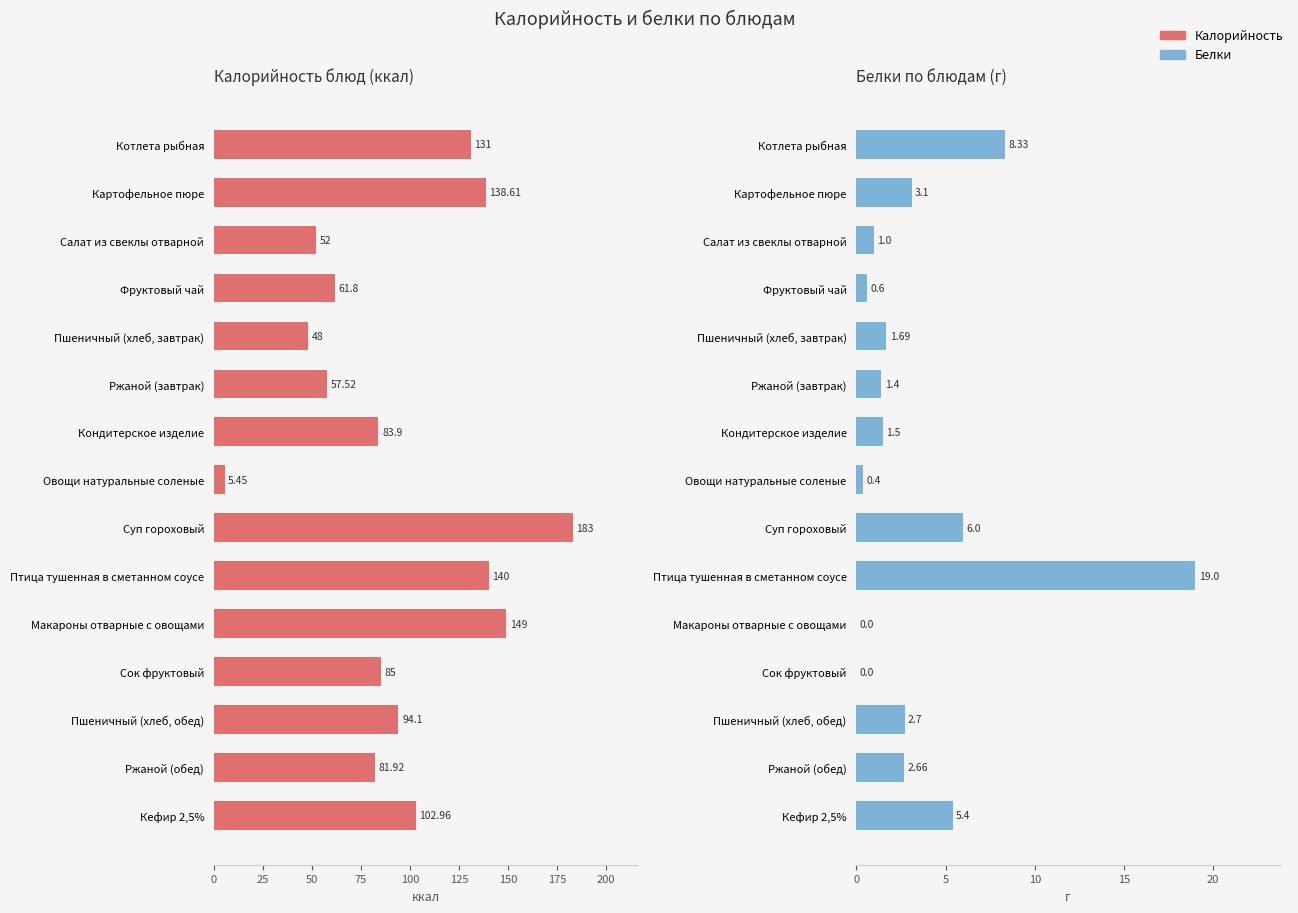

Which series has the largest range (max minus min)?

Калорийность